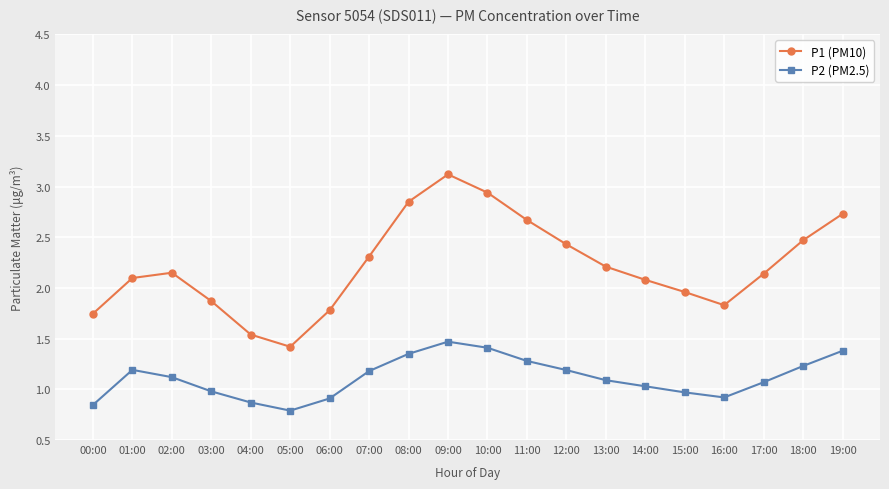

At how many categories does at least one series exceed 1?

20